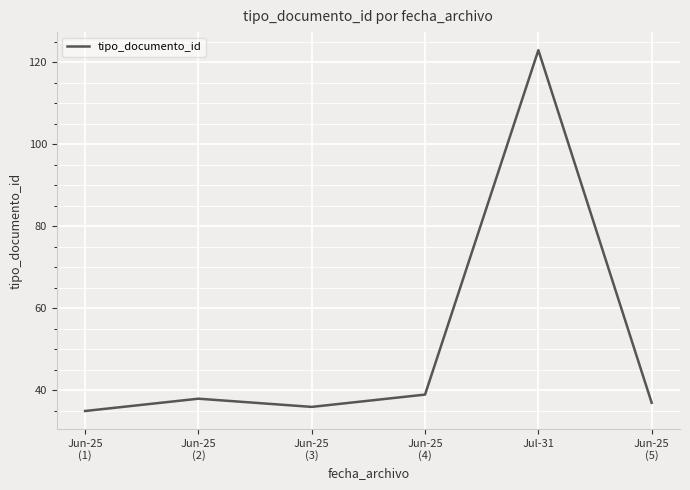

What is the sum of the values at Jun-25
(3) and Jun-25
(1)?

71